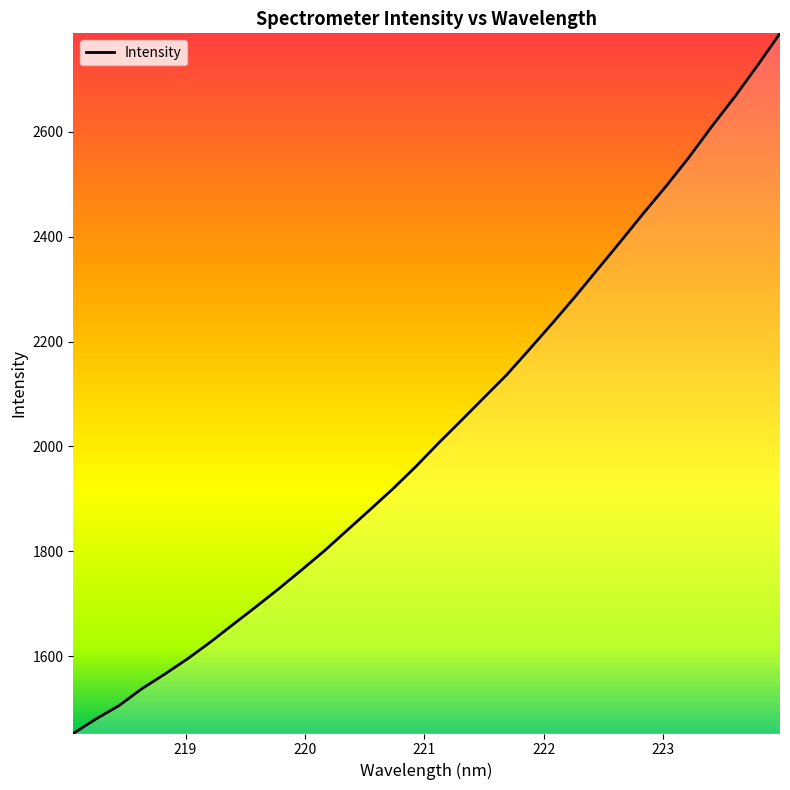

What is the maximum value shown in the chart?

2788.1